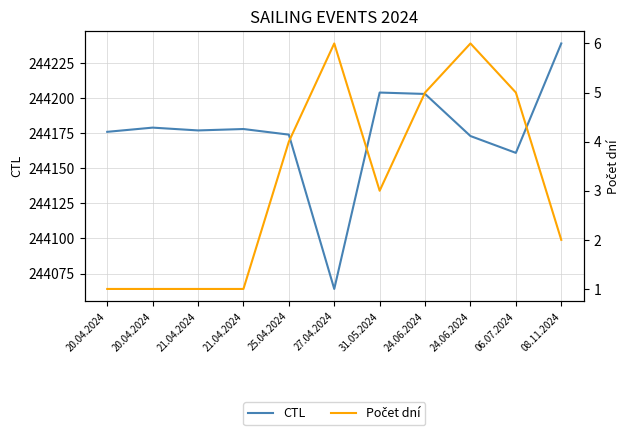

Where is the first local minimum for CTL?

21.04.2024